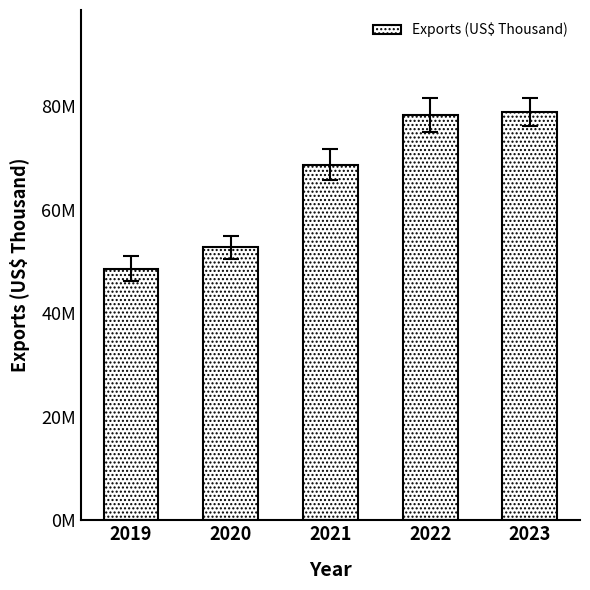

At which category does the chart reach its minimum across all series?

2019